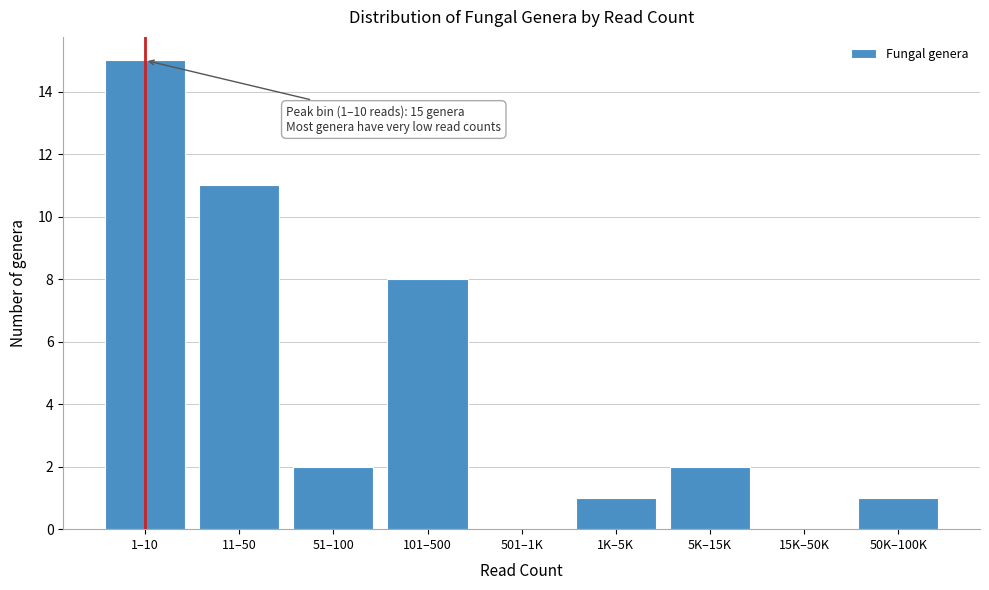

Reading left to right, extract all data points from this chart.

1–10=15	11–50=11	51–100=2	101–500=8	501–1K=0	1K–5K=1	5K–15K=2	15K–50K=0	50K–100K=1